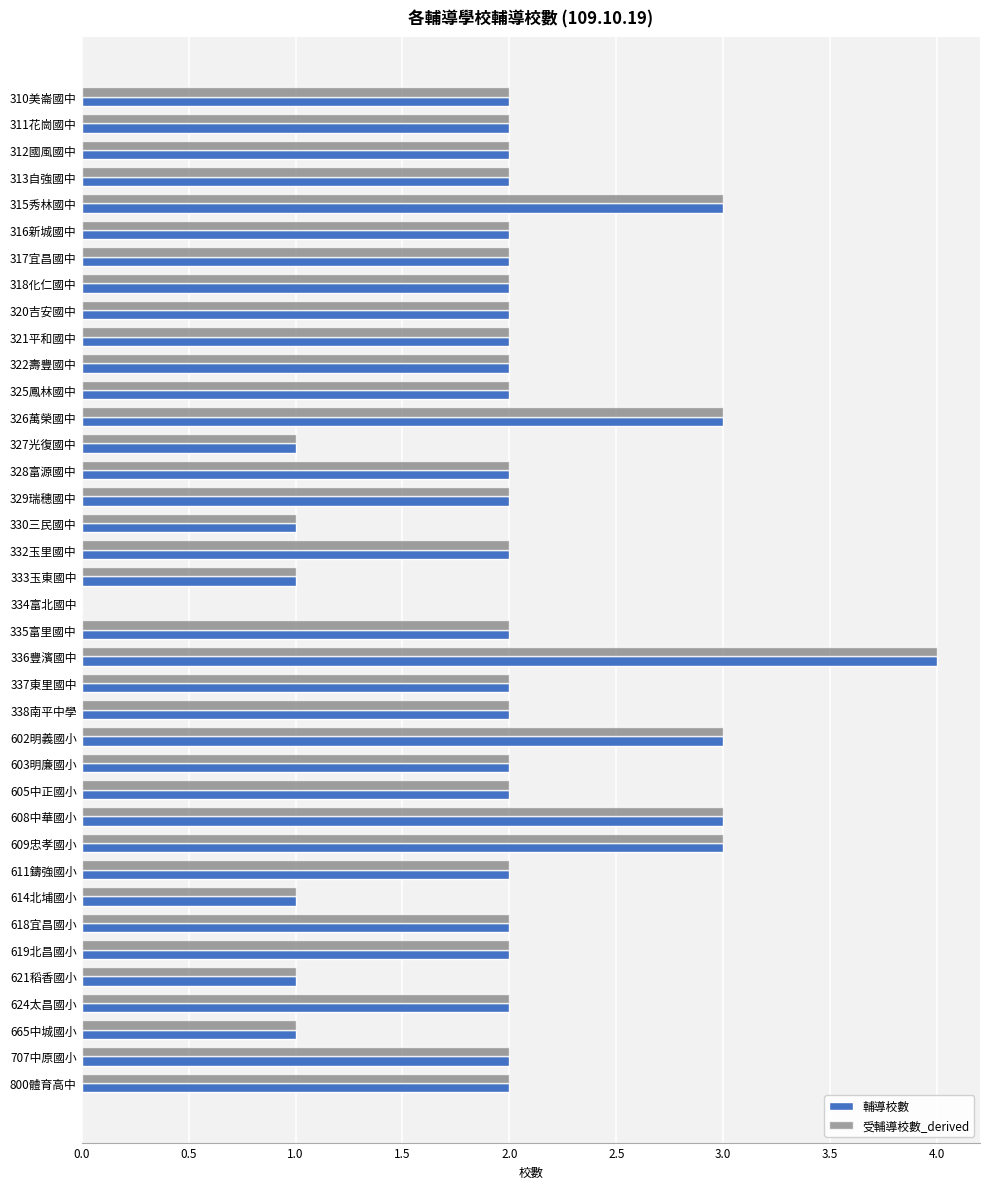

How many 受輔導校數_derived values are between 2 and 3?

30